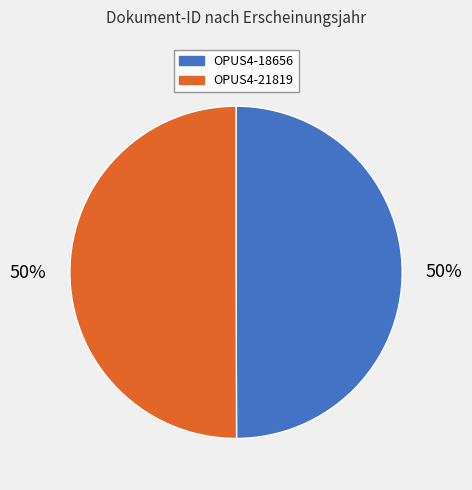

What percentage is the OPUS4-21819 slice, to the nearest percent?

50%